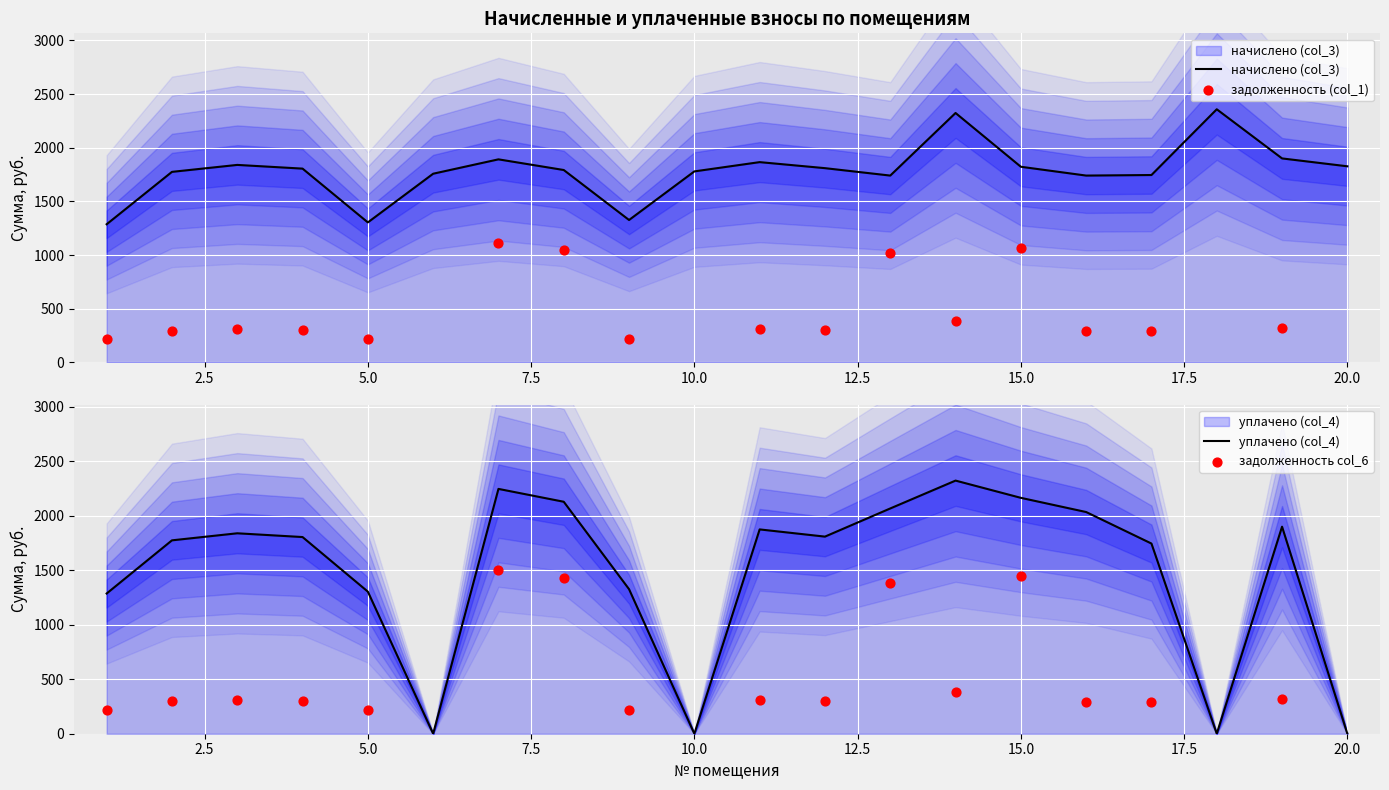

Which series contains the lowest Y value?

уплачено (col_4)